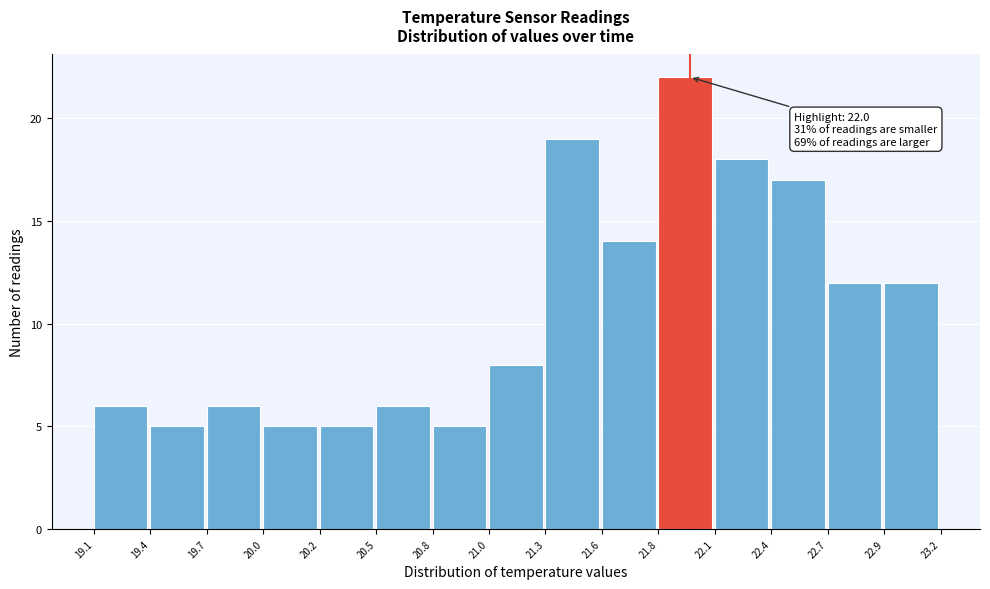

Reading left to right, list all the values displayed in this chart.

6	5	6	5	5	6	5	8	19	14	22	18	17	12	12